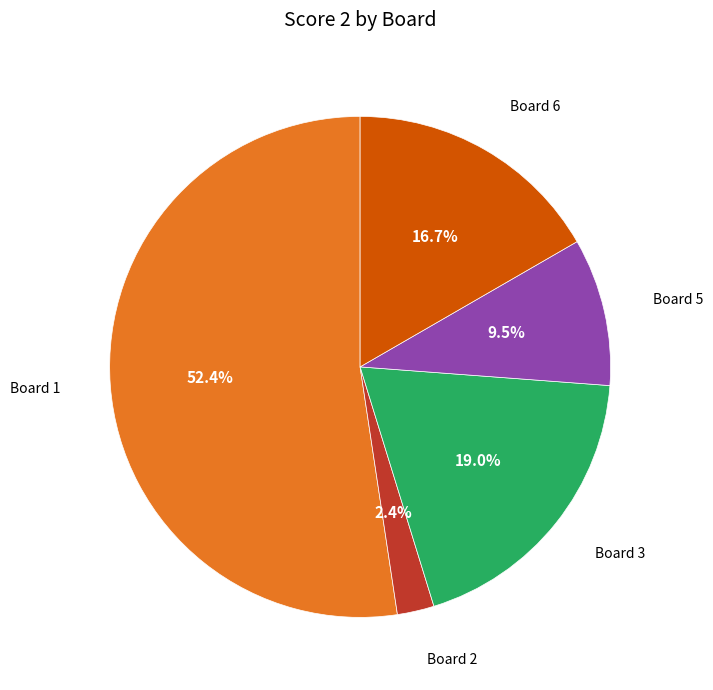

Does any single category account for the majority?

Yes